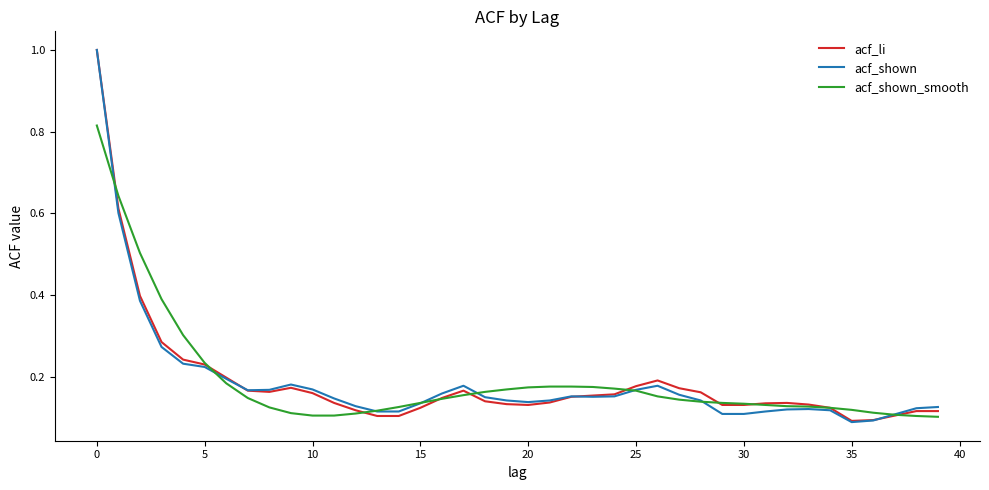

What is the maximum value shown in the chart?

1.0